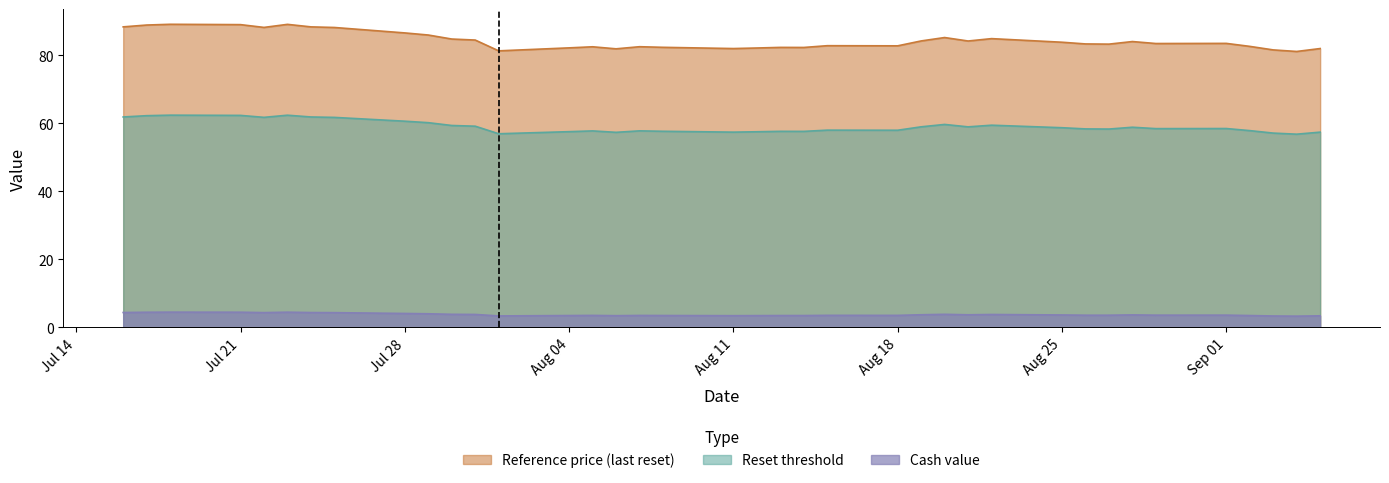

List the series in order of their overall mean, lowest first.

Cash value, Reset threshold, Reference price (last reset)